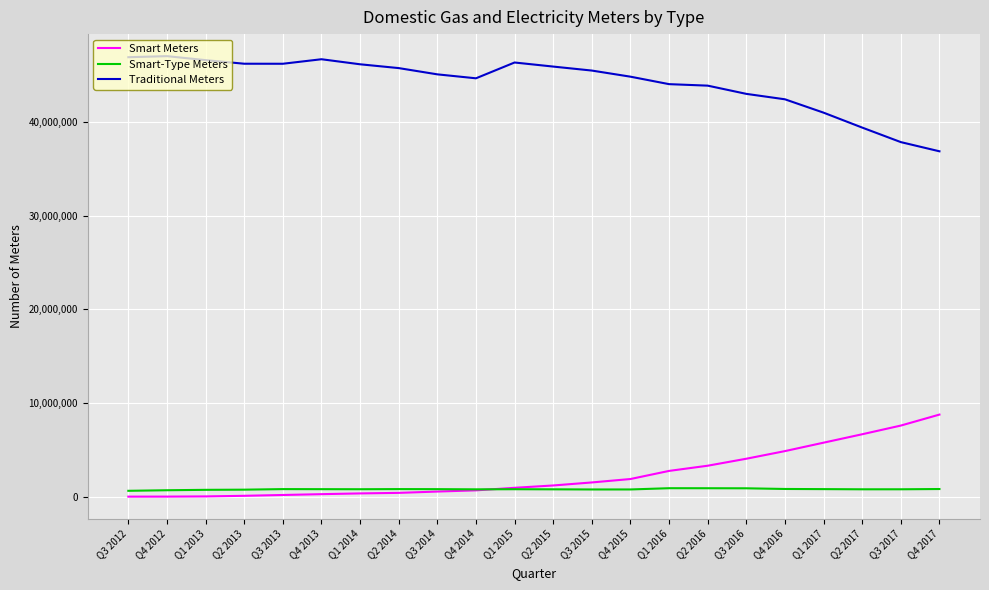

List the series in order of their peak value, lowest first.

Smart-Type Meters, Smart Meters, Traditional Meters